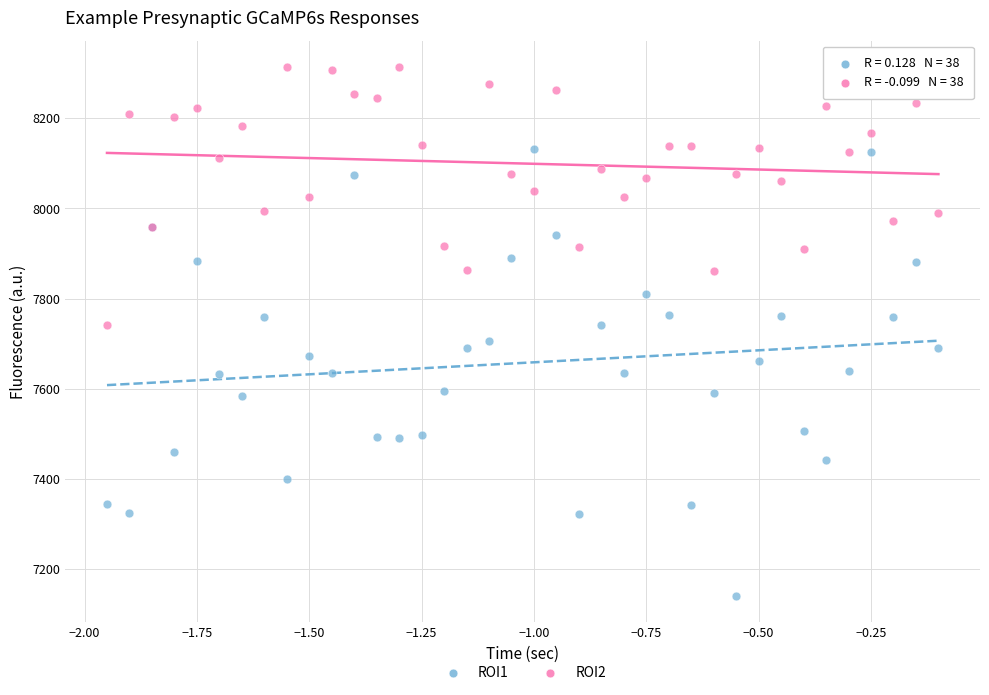

Which series contains the lowest Y value?

ROI1